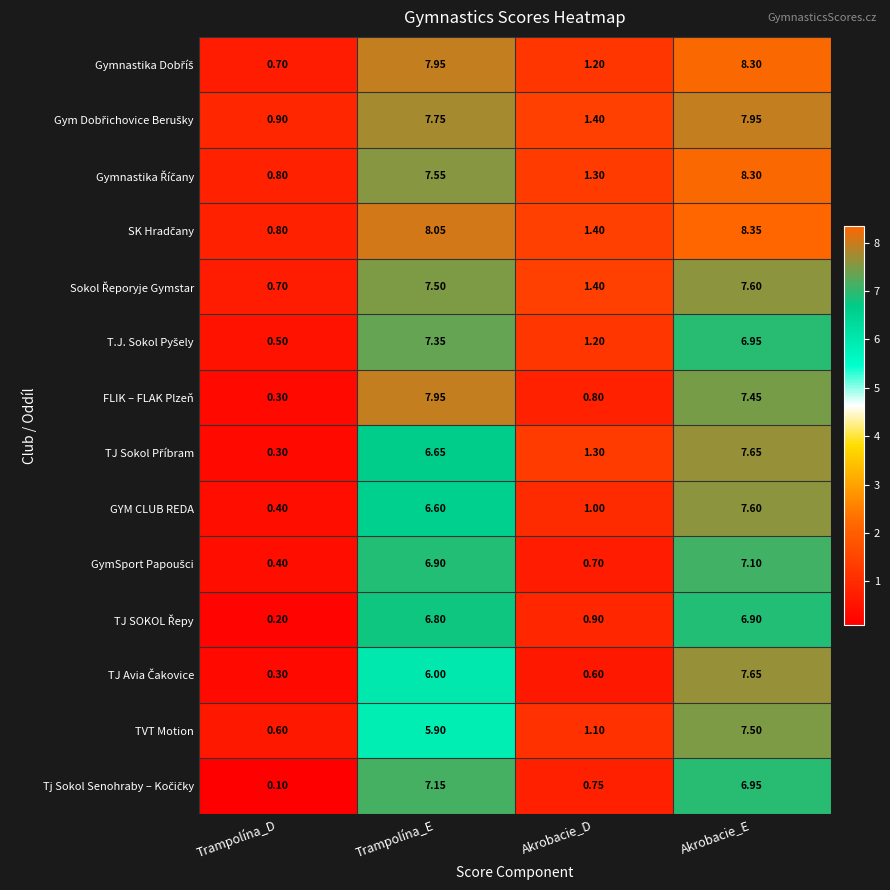

Which category has the lowest value across all series?

Trampolína_D